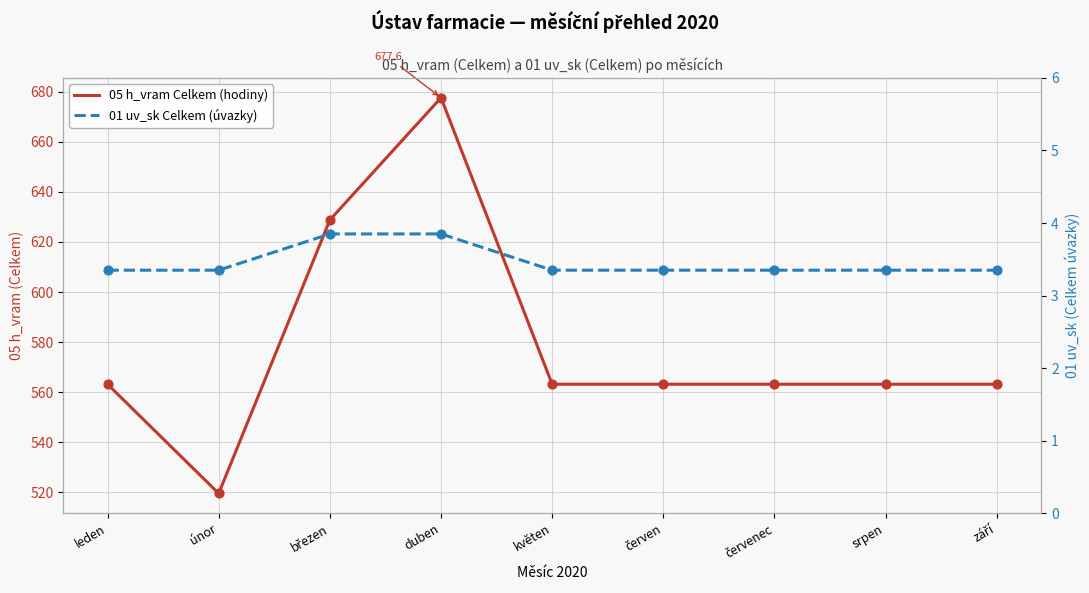

Is the value of 01 uv_sk Celkem (úvazky) at srpen greater than the value of 05 h_vram Celkem (hodiny) at červen?

No